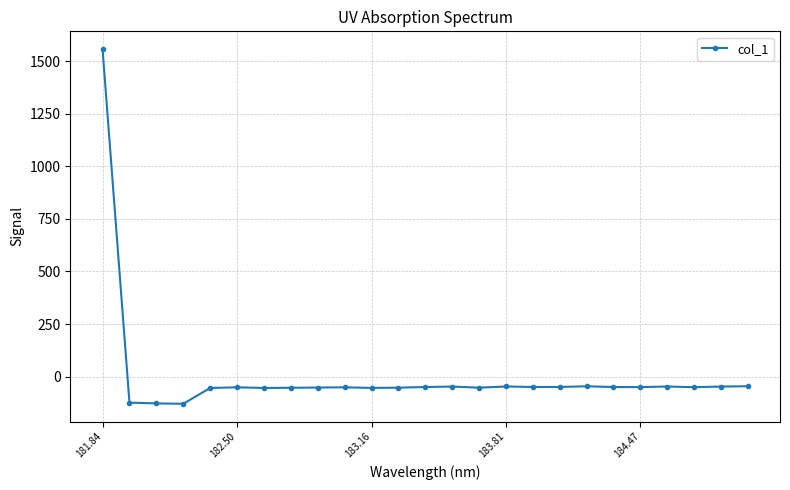

True or false: there are more than 2 points higher than both neighbors.

True